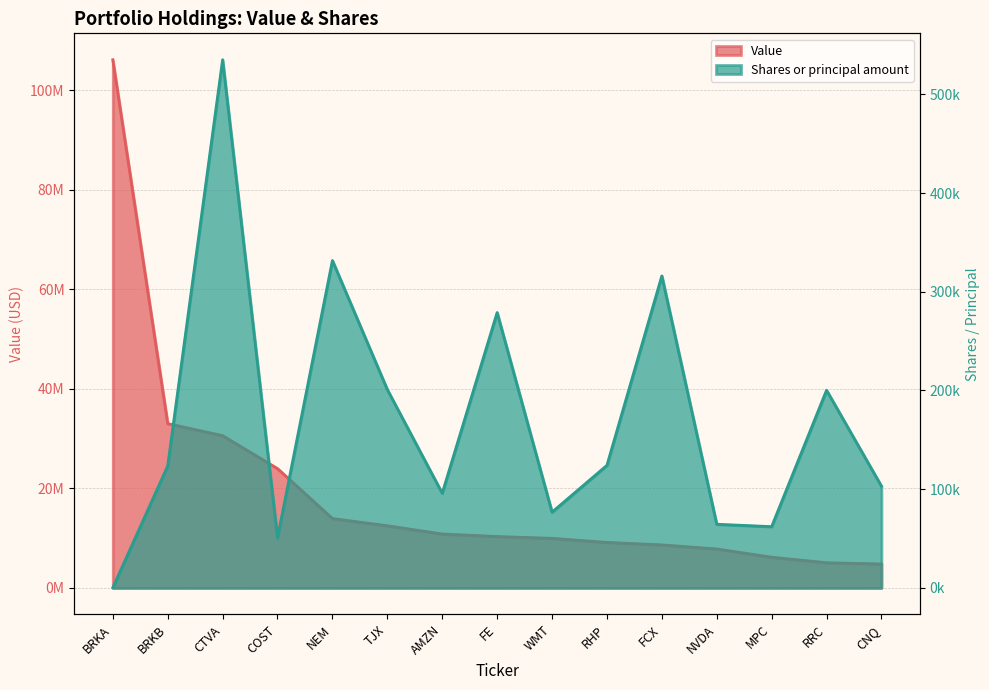

Reading left to right, list all the values displayed in this chart.

Value: 106089000	33005000	30580000	23966000	13939000	12481000	10834000	10322000	9957000	9140000	8638000	7829000	6165000	5058000	4801000
Shares or principal amount: 261	123605	535083	50746	331642	200923	95880	278962	76768	124195	316076	64492	62070	200256	103084